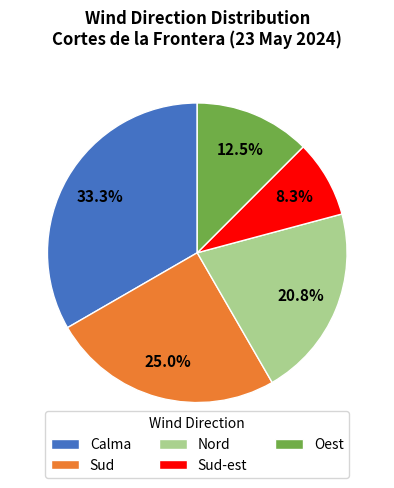

To the nearest percent, what is the difference between the largest and smallest slice percentages?

25%